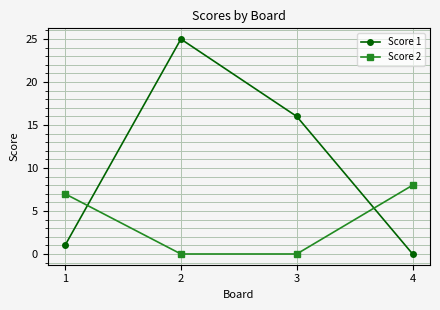

Is it true that Score 1 equals 1 at 1?

True